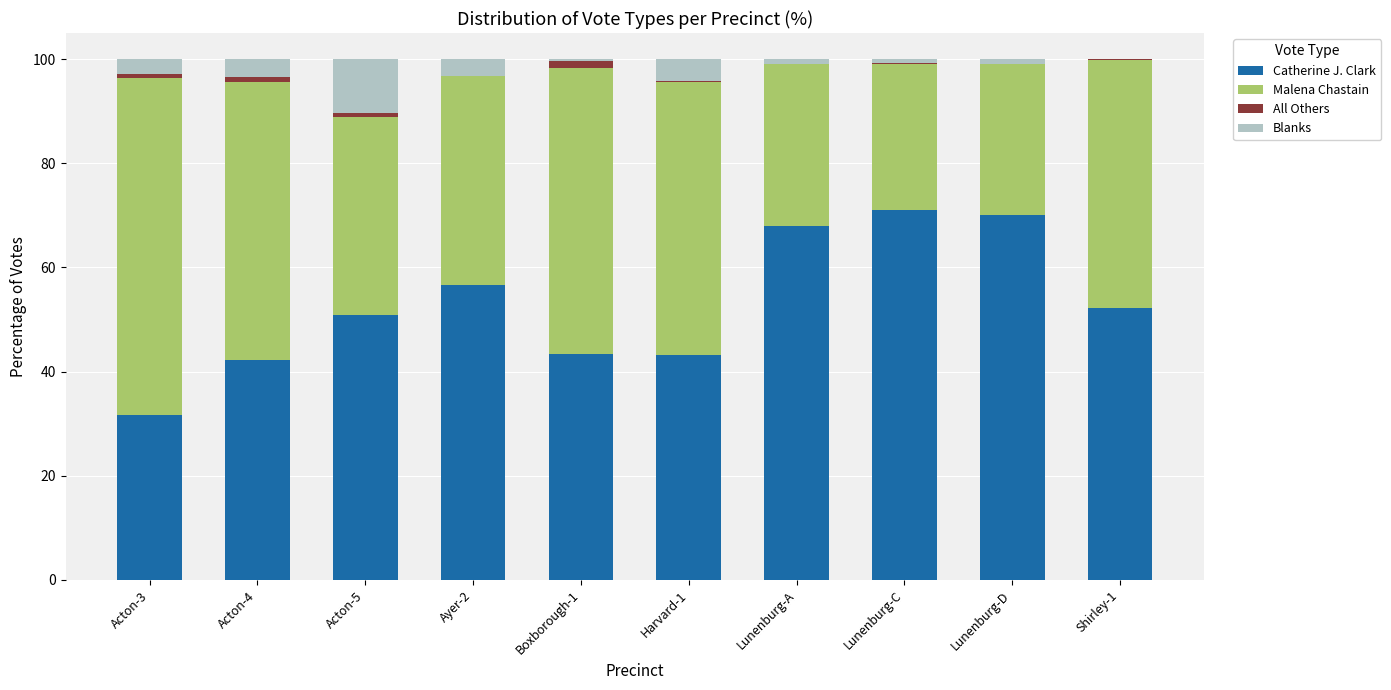

Is it true that Catherine J. Clark equals 8.1 at Acton-3?

False